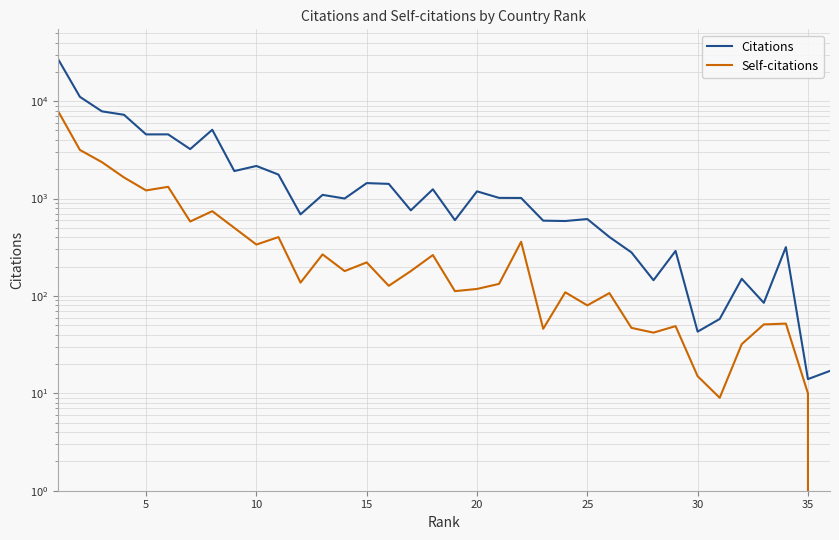

Is the value of Citations at 12 greater than the value of Self-citations at 22?

Yes